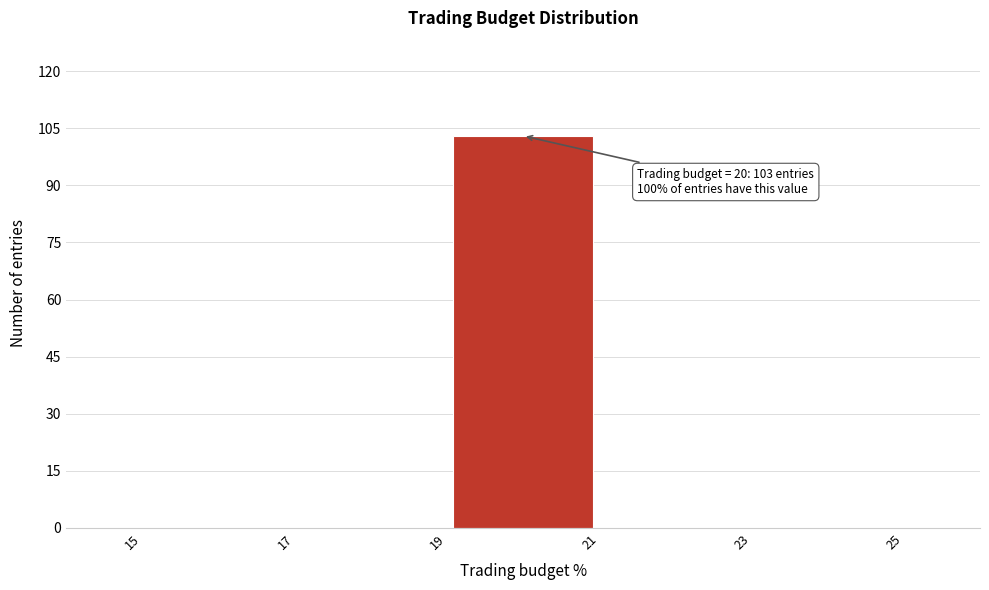

Which range on the x-axis has the tallest bar?

19 to 21